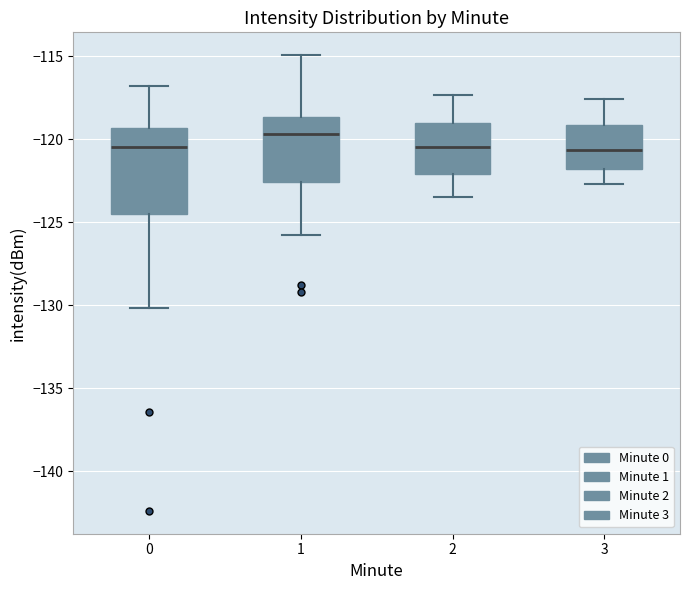

Which box is the tallest, from its lower edge to its upper edge?

0